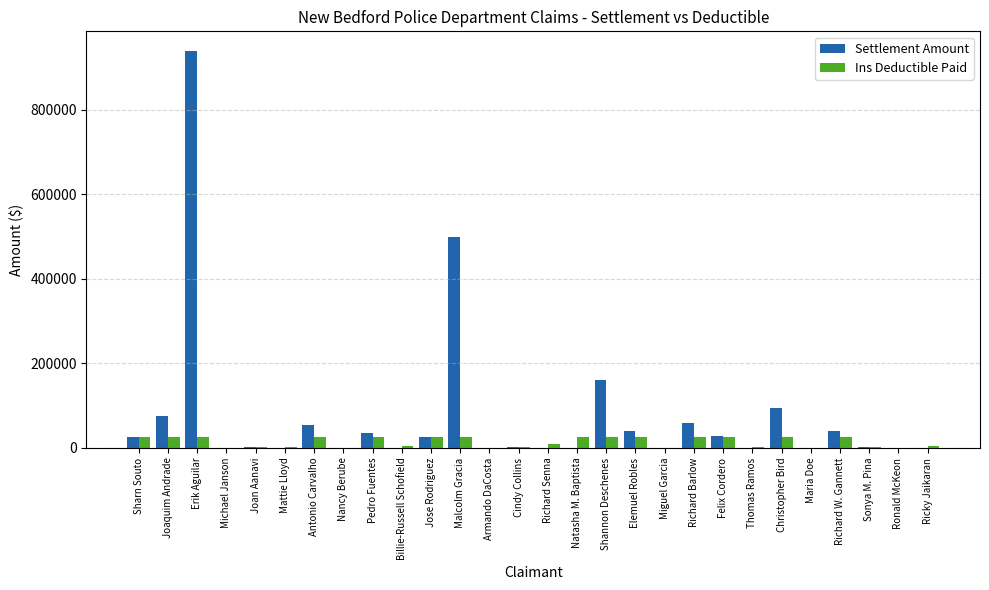

How many values in the Settlement Amount series exceed 3130?

14